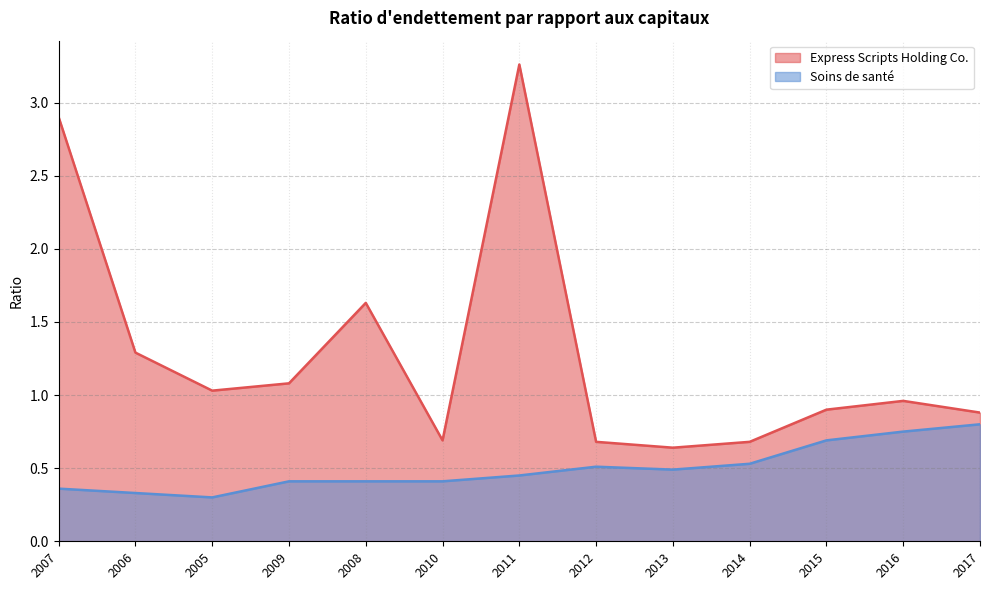

Rank the series by their maximum value, from highest to lowest.

Express Scripts Holding Co., Soins de santé